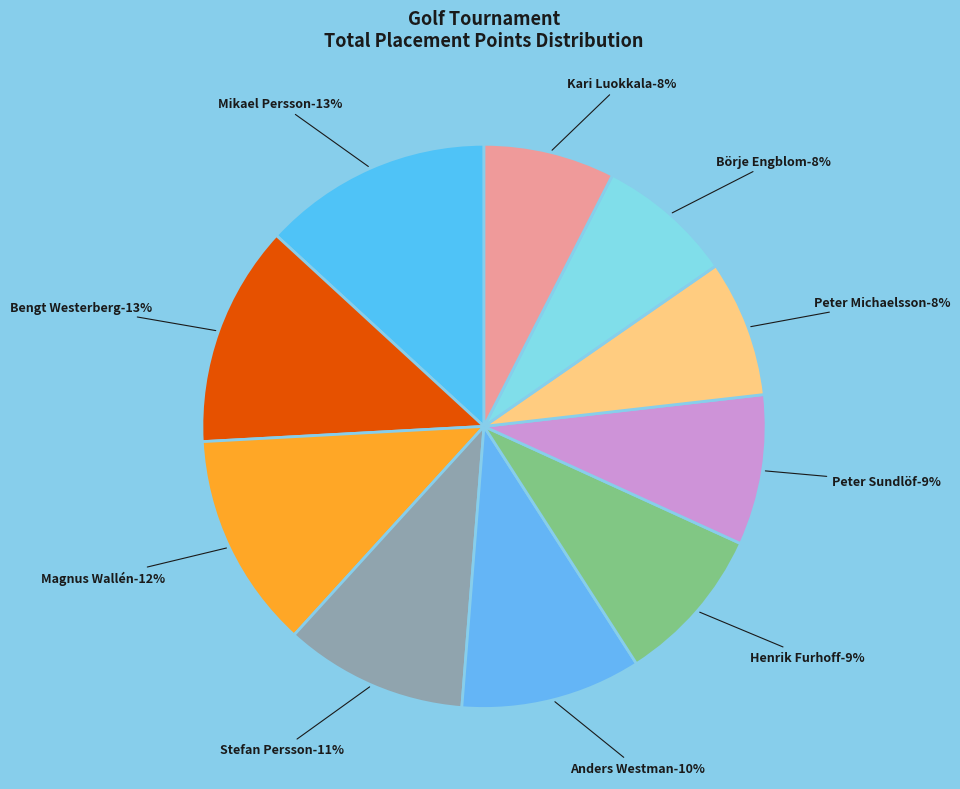

Is the sum of Sami Kurvinen and Henrik Furhoff greater than half?

No